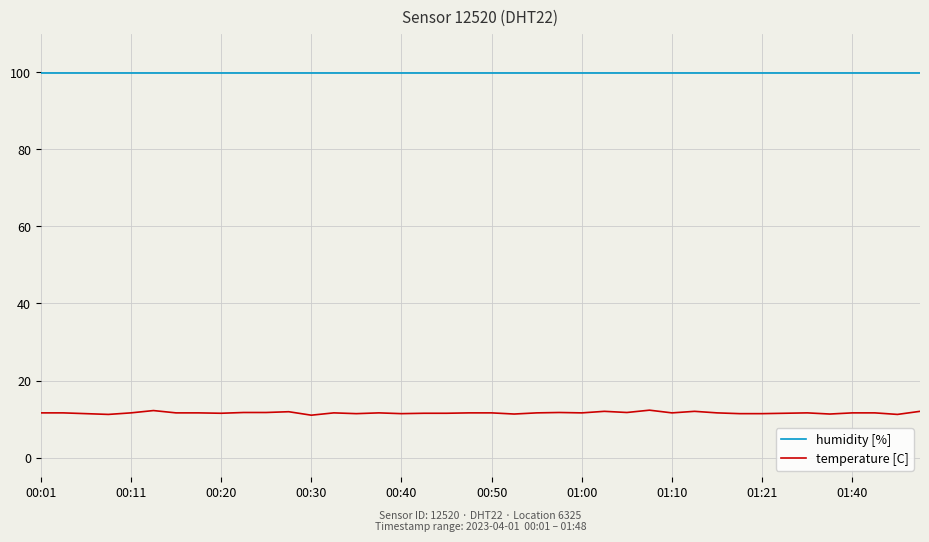

Which series has the largest total across all categories?

humidity [%]